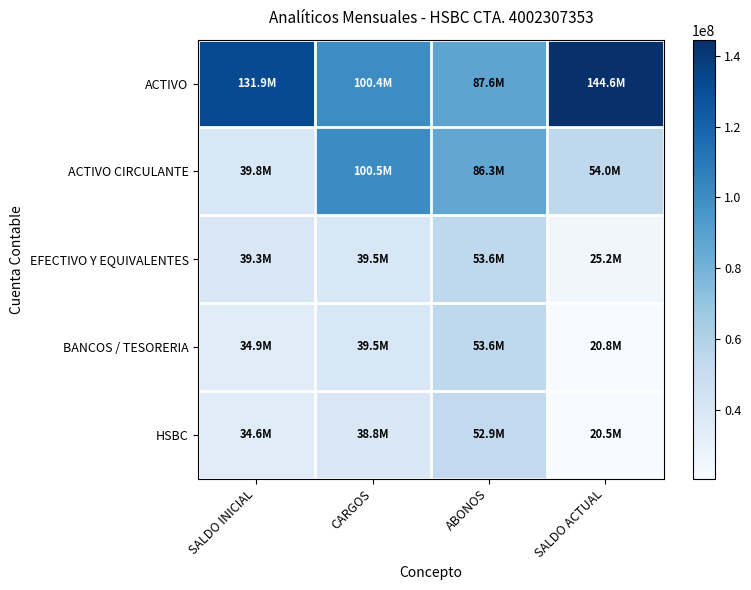

At how many categories does at least one series exceed 115594461?

2